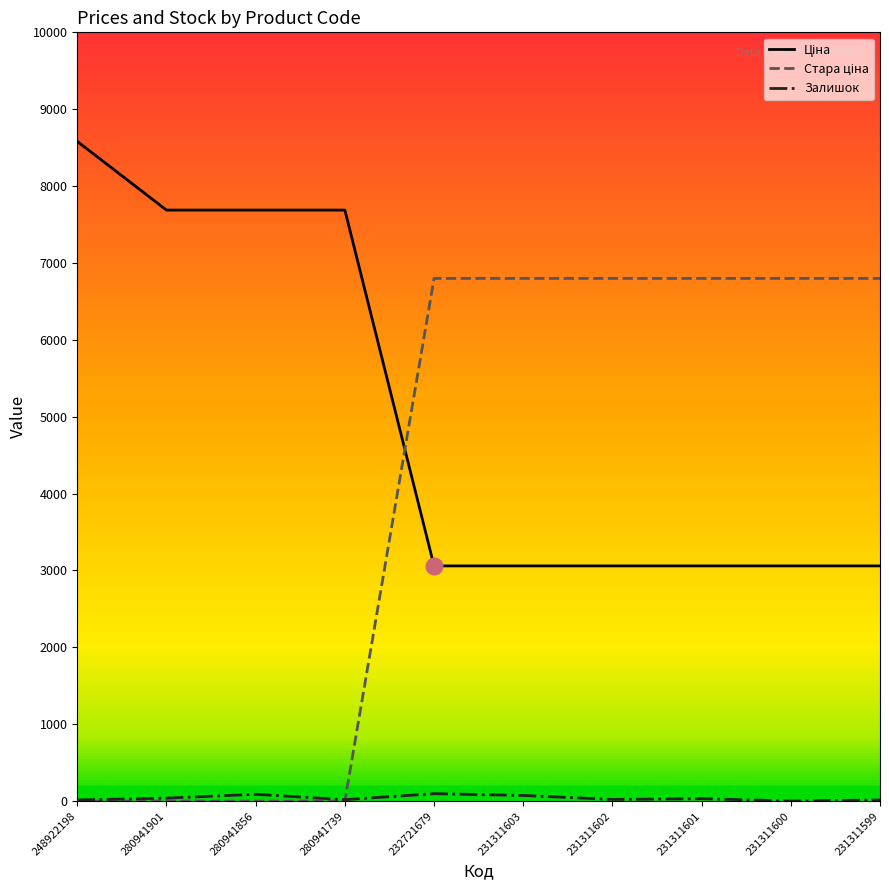

Which label corresponds to the largest value in the chart?

248922198